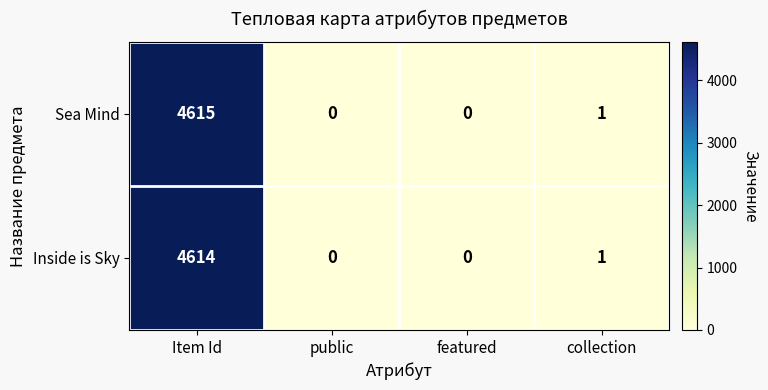

Which label corresponds to the largest value in the chart?

Item Id